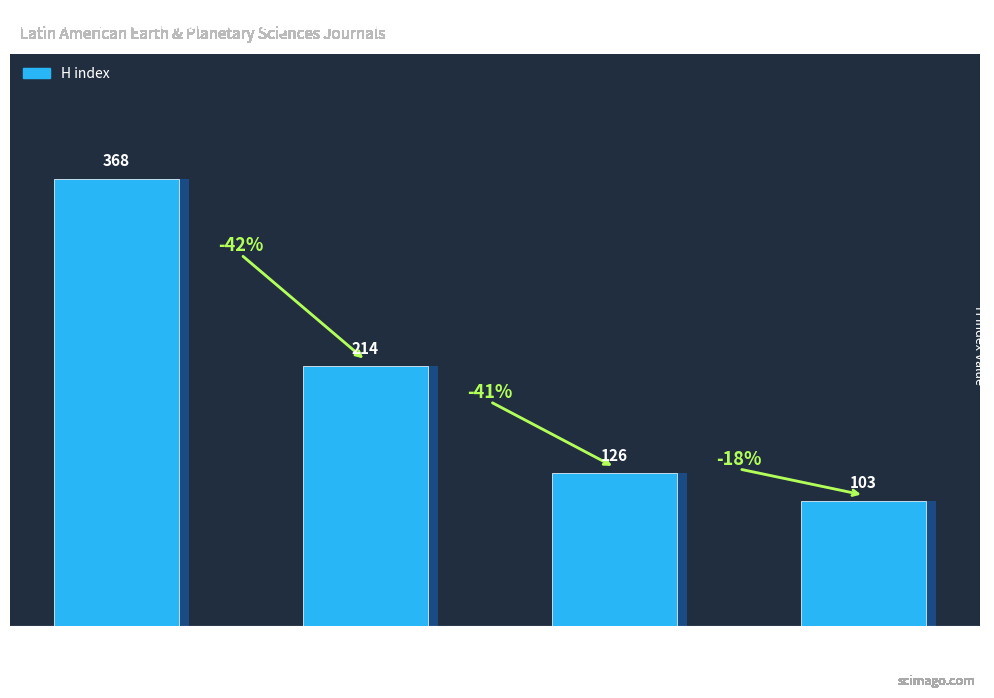

List the labels in order of value, smallest first.

Rank 4
(Q4), Rank 3
(Q3), Rank 2
(Q3), Rank 1
(Q3)